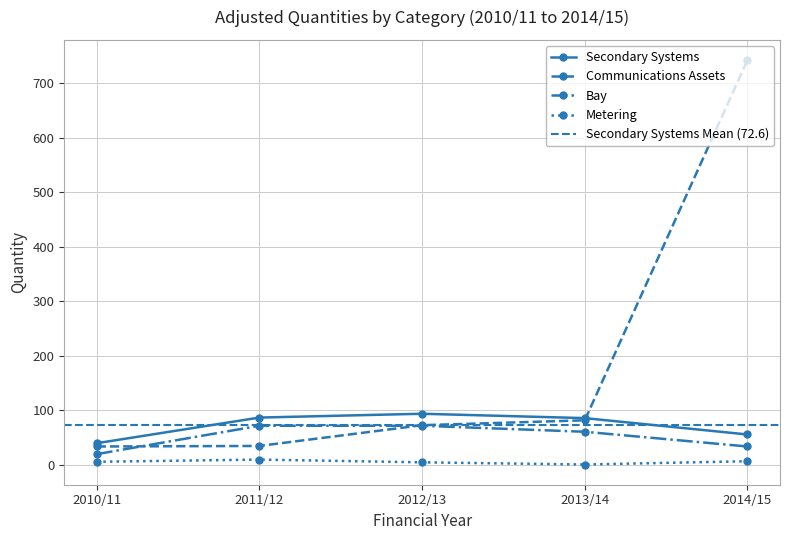

What is the value of the Secondary Systems point at the 1st from the left?

40